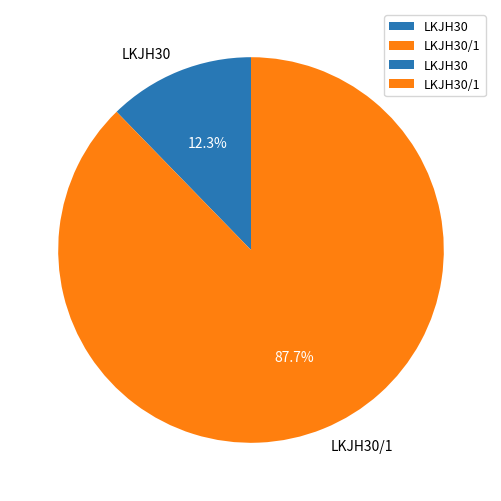

Which has a higher value, LKJH30/1 or LKJH30?

LKJH30/1